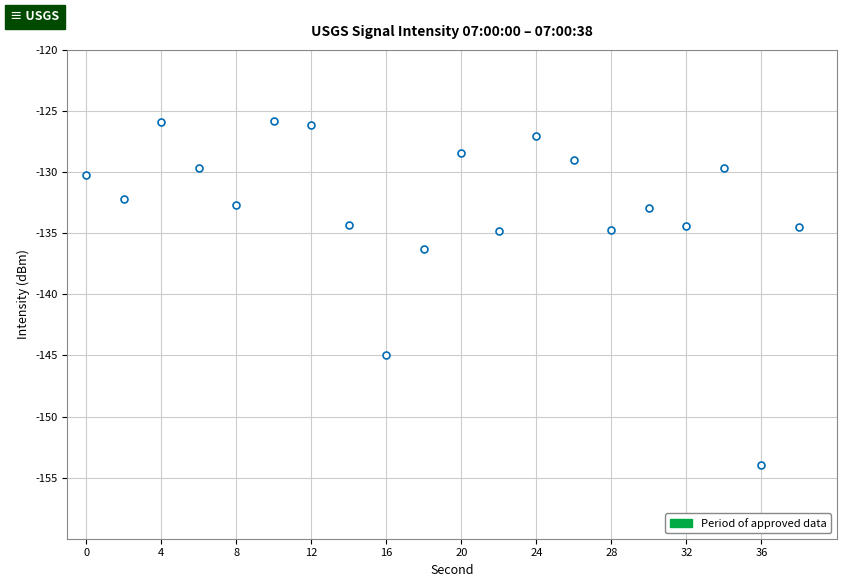

What is the difference between the second highest and second lowest values?

19.1